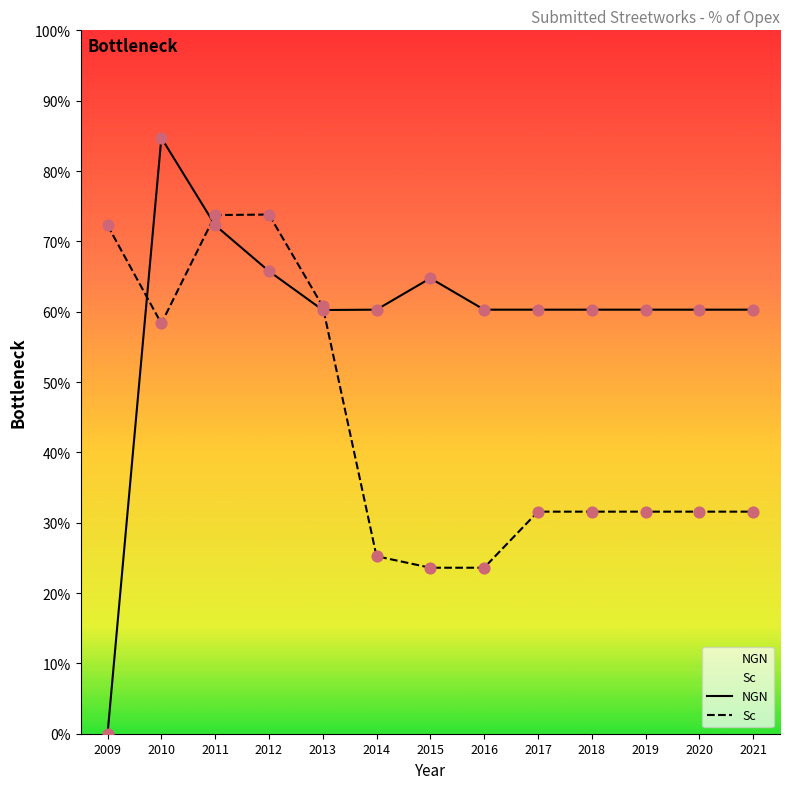

Which series contains the lowest Y value?

NGN